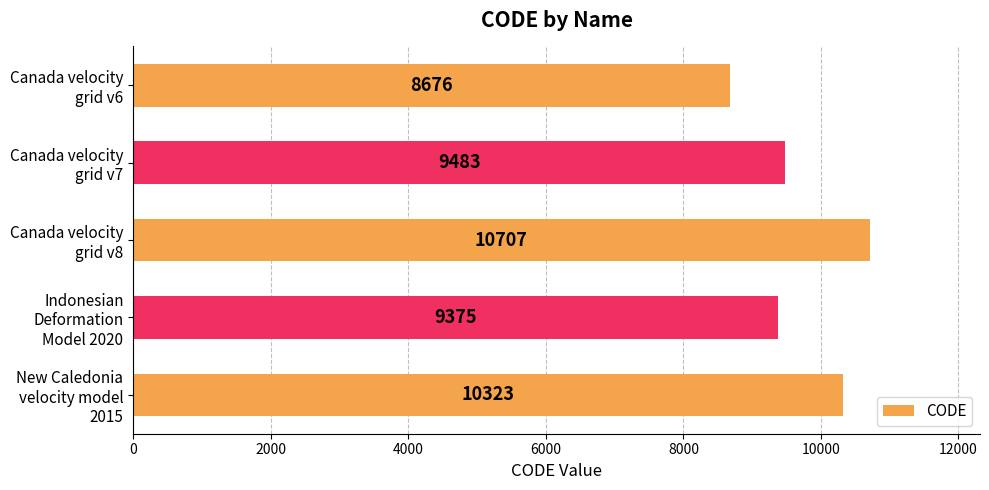

What is the average value?

9713